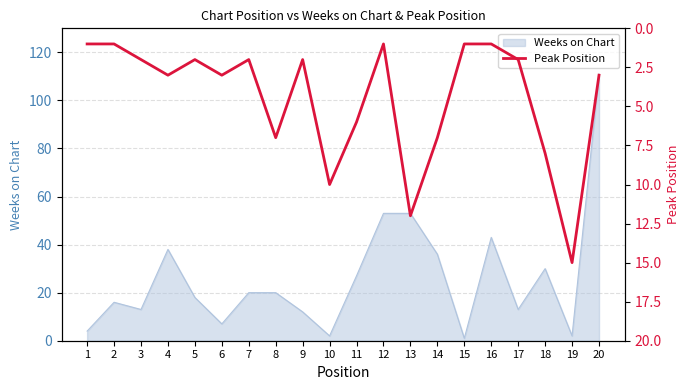

Where is the first local maximum?

4